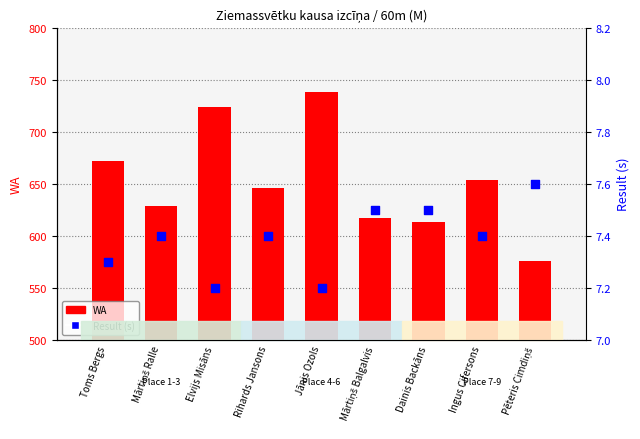

Which series has the largest Y range (max minus min)?

WA